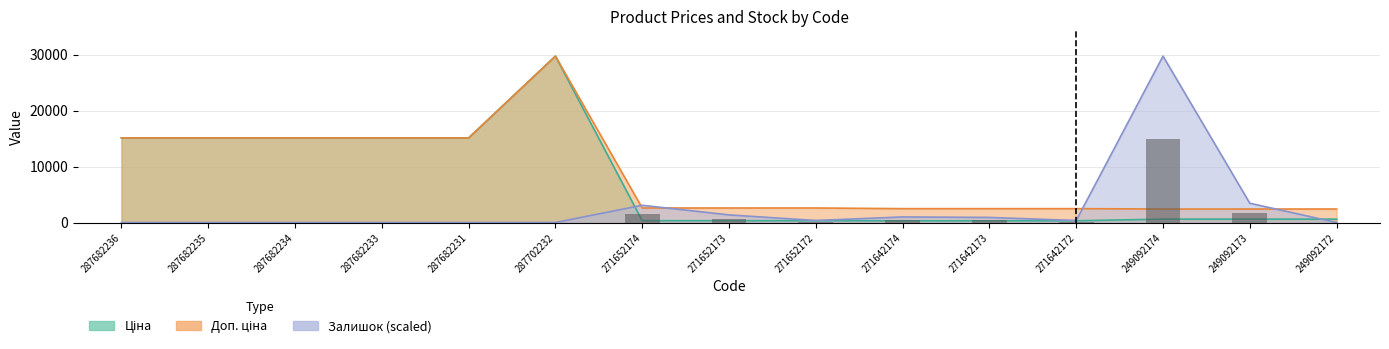

What is the difference between the highest and lowest values at 271642174?

2172.1